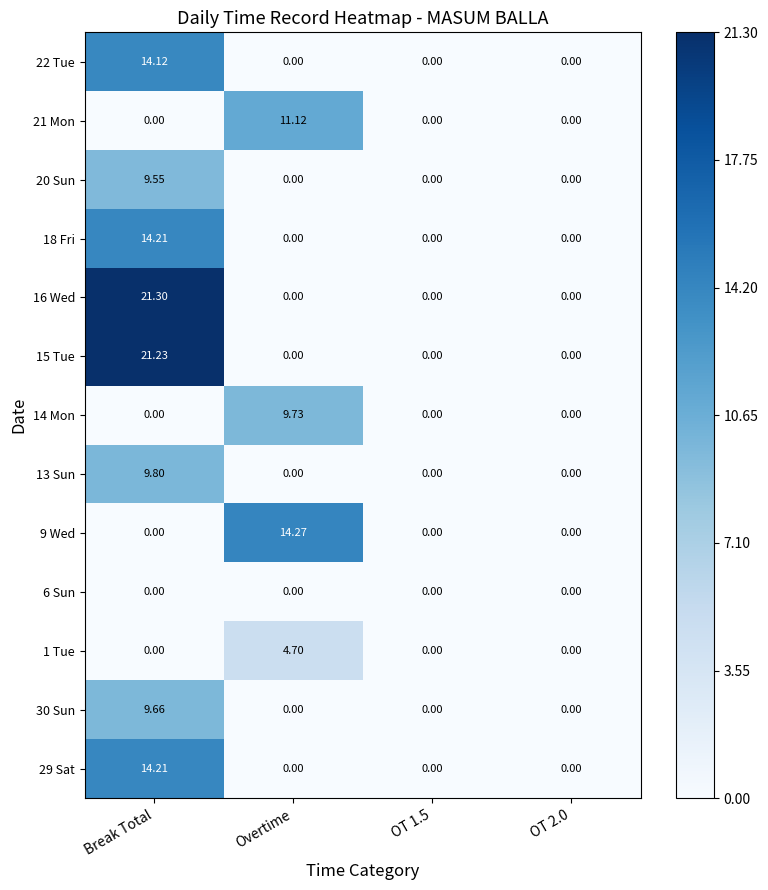

At which label does 20 Sun reach its peak?

Break Total